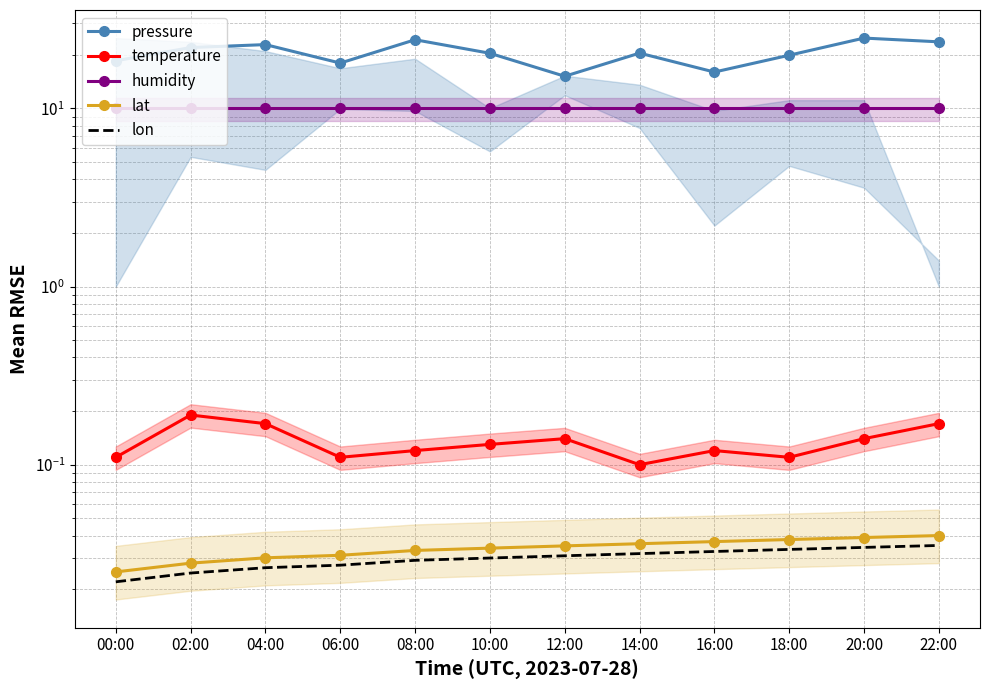

The temperature series shows 0.0 at 10:00. True or false?

False